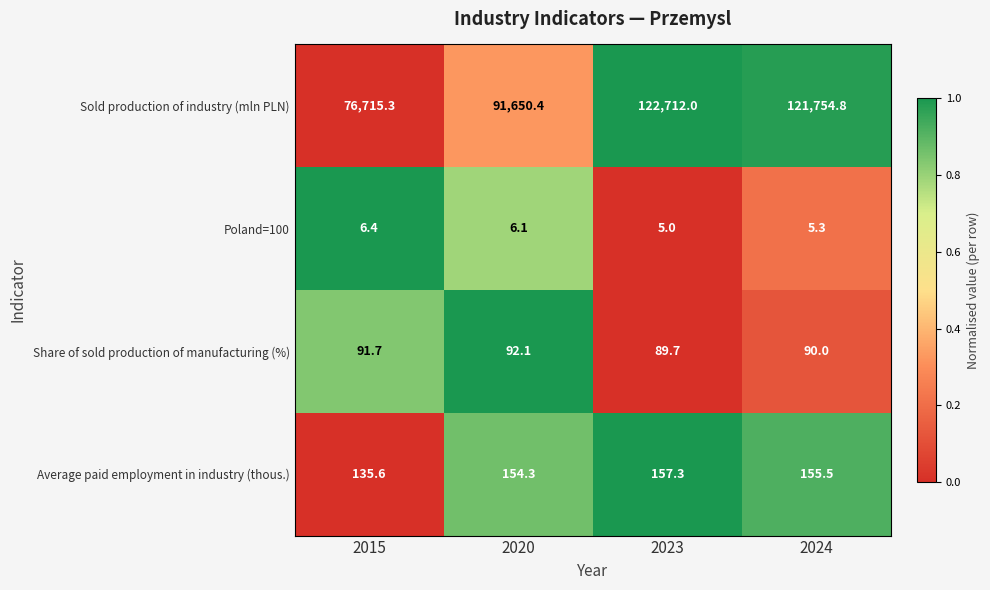

Reading left to right, extract all data points from this chart.

Sold production of industry (mln PLN): 2015=76715.3	2020=91650.4	2023=122712.0	2024=121754.8
Poland=100: 2015=6.4	2020=6.1	2023=5.0	2024=5.3
Share of sold production of manufacturing (%): 2015=91.7	2020=92.1	2023=89.7	2024=90.0
Average paid employment in industry (thous.): 2015=135.6	2020=154.3	2023=157.3	2024=155.5